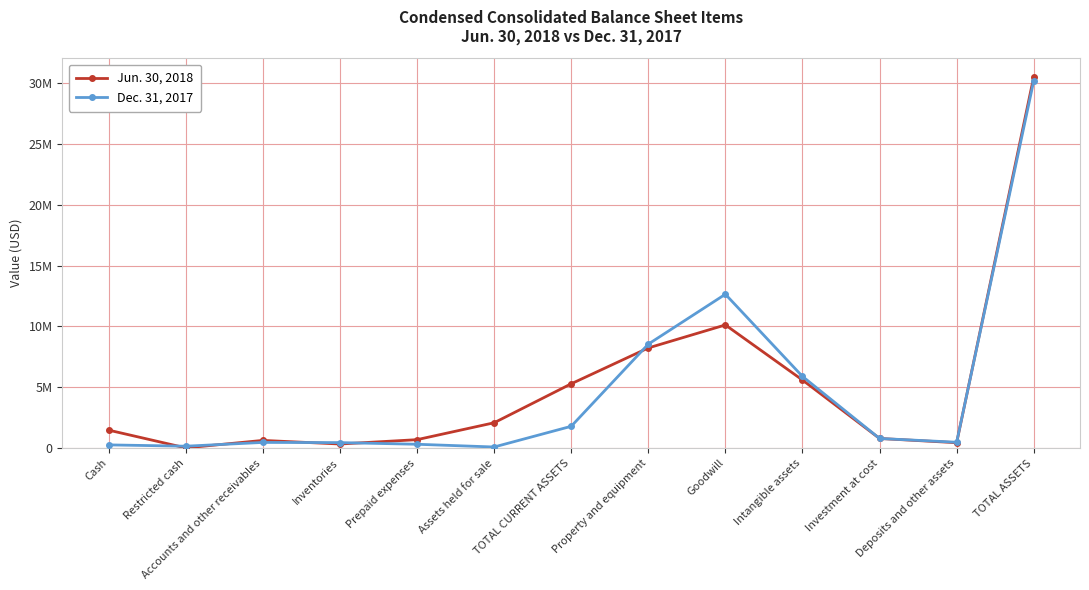

Is this an area chart (filled region under the line)?

No